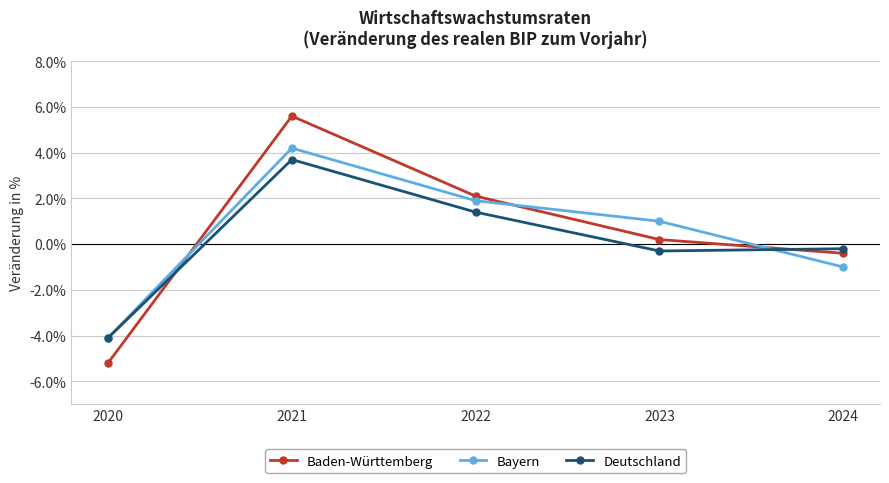

What is the value of the Baden-Württemberg point at the 5th from the left?

-0.4